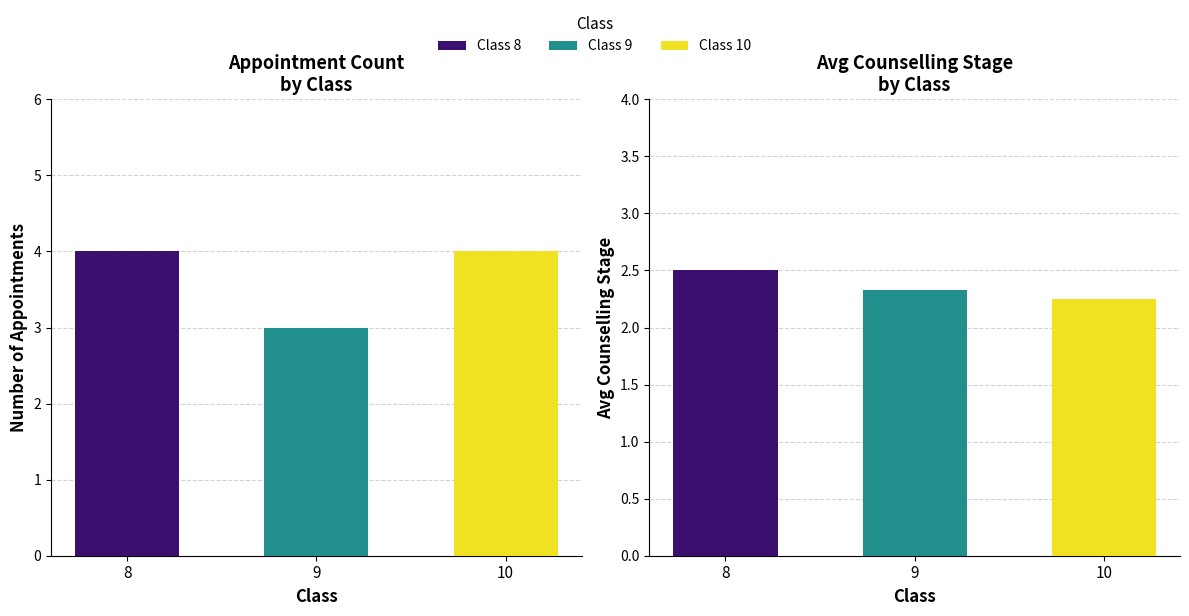

What is the value of the Avg Stage bar at the 1st from the left?

2.5